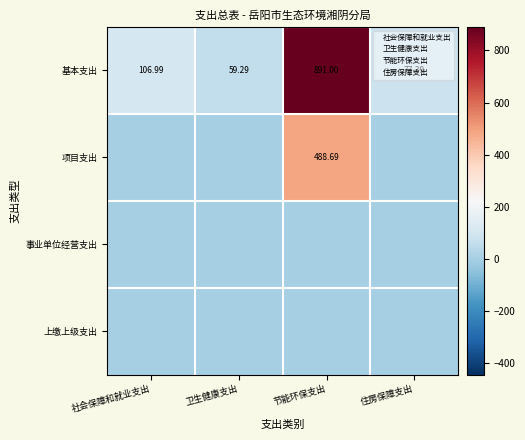

What is the total value across all series at 节能环保支出?

1379.7